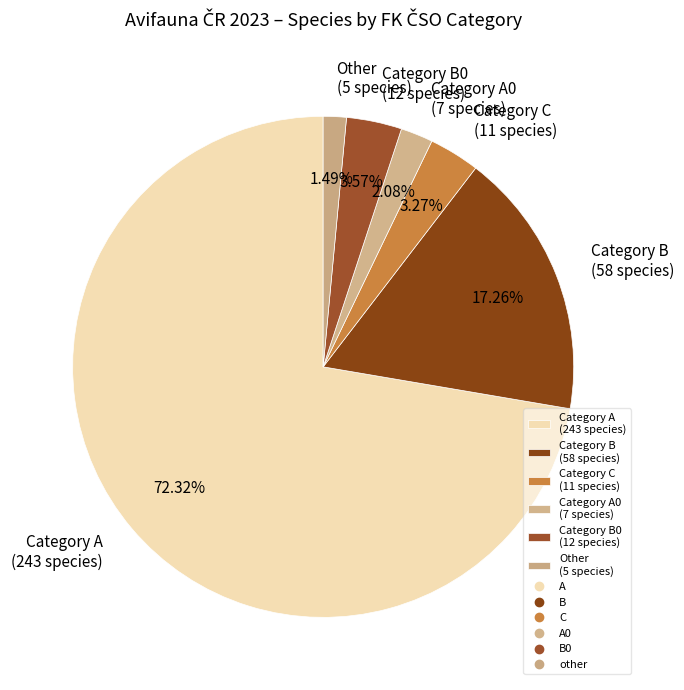

Is the sum of Category C (11 species) and Category B0 (12 species) greater than half?

No